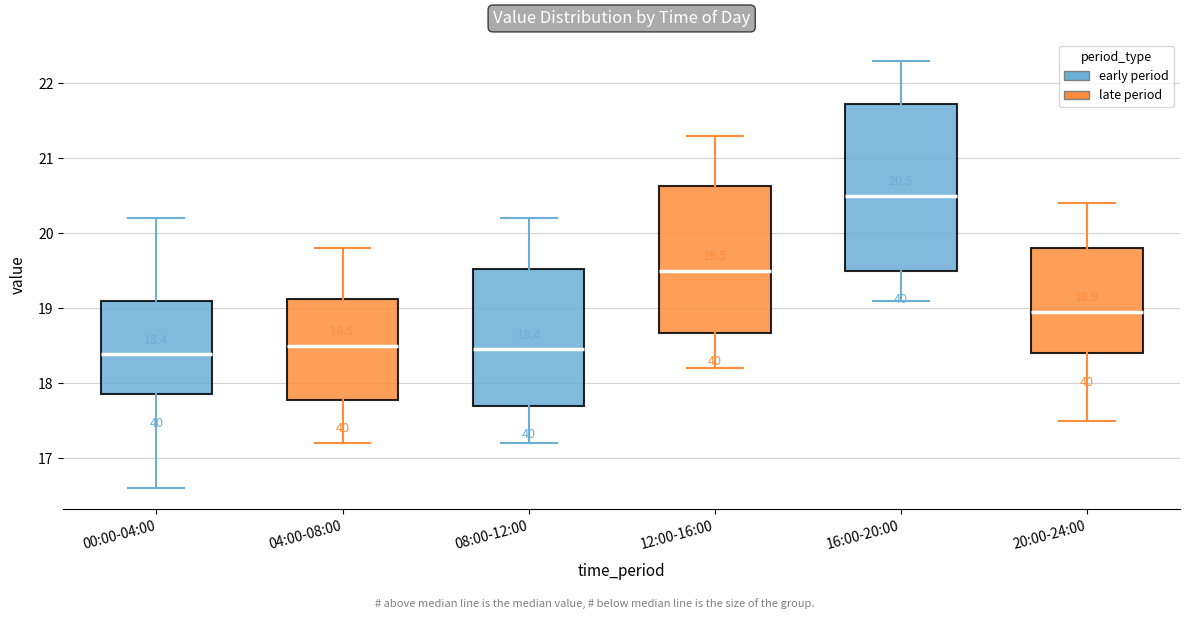

Comparing the boxes themselves (not the whiskers), which one is the tallest?

16:00-20:00